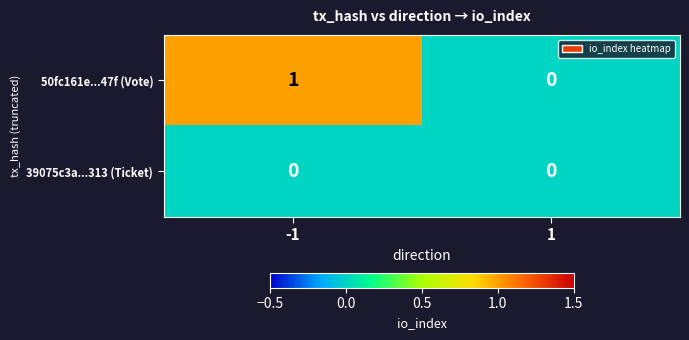

List the series in order of their peak value, highest first.

50fc161e...47f (Vote), 39075c3a...313 (Ticket)